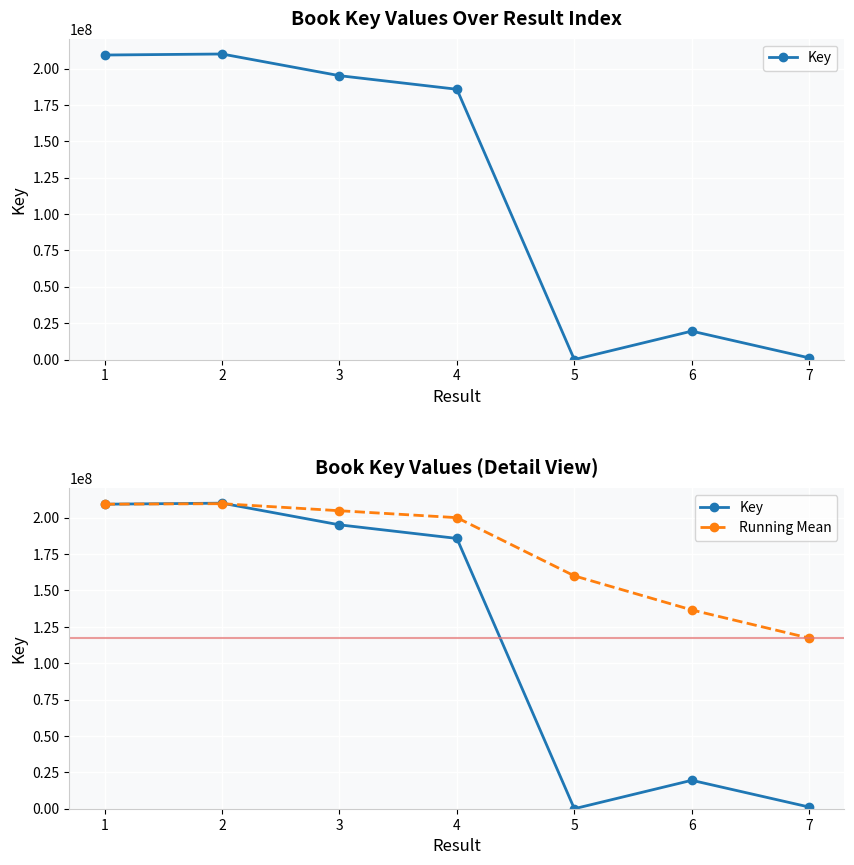

The value of Running Mean at 7 is 117267716.4. True or false?

True